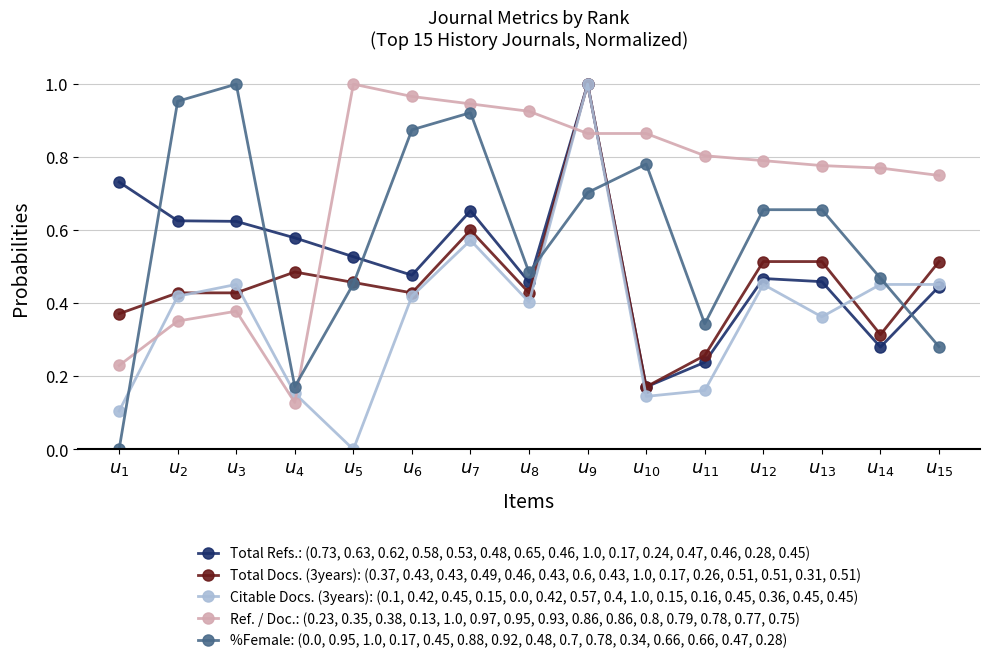

List the series in order of their overall mean, highest first.

Ref. / Doc.: (0.23, 0.35, 0.38, 0.13, 1.0, 0.97, 0.95, 0.93, 0.86, 0.86, 0.8, 0.79, 0.78, 0.77, 0.75), %Female: (0.0, 0.95, 1.0, 0.17, 0.45, 0.88, 0.92, 0.48, 0.7, 0.78, 0.34, 0.66, 0.66, 0.47, 0.28), Total Refs.: (0.73, 0.63, 0.62, 0.58, 0.53, 0.48, 0.65, 0.46, 1.0, 0.17, 0.24, 0.47, 0.46, 0.28, 0.45), Total Docs. (3years): (0.37, 0.43, 0.43, 0.49, 0.46, 0.43, 0.6, 0.43, 1.0, 0.17, 0.26, 0.51, 0.51, 0.31, 0.51), Citable Docs. (3years): (0.1, 0.42, 0.45, 0.15, 0.0, 0.42, 0.57, 0.4, 1.0, 0.15, 0.16, 0.45, 0.36, 0.45, 0.45)